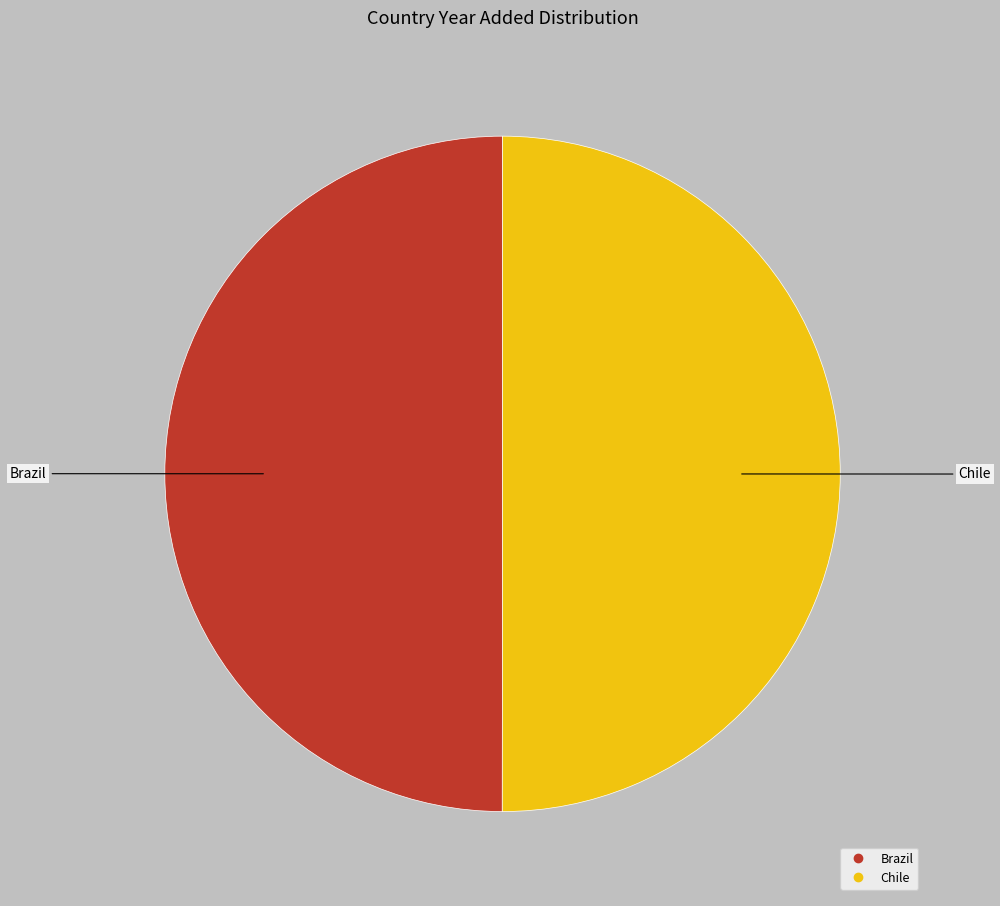

Combined, do Brazil and Chile account for over 50%?

Yes